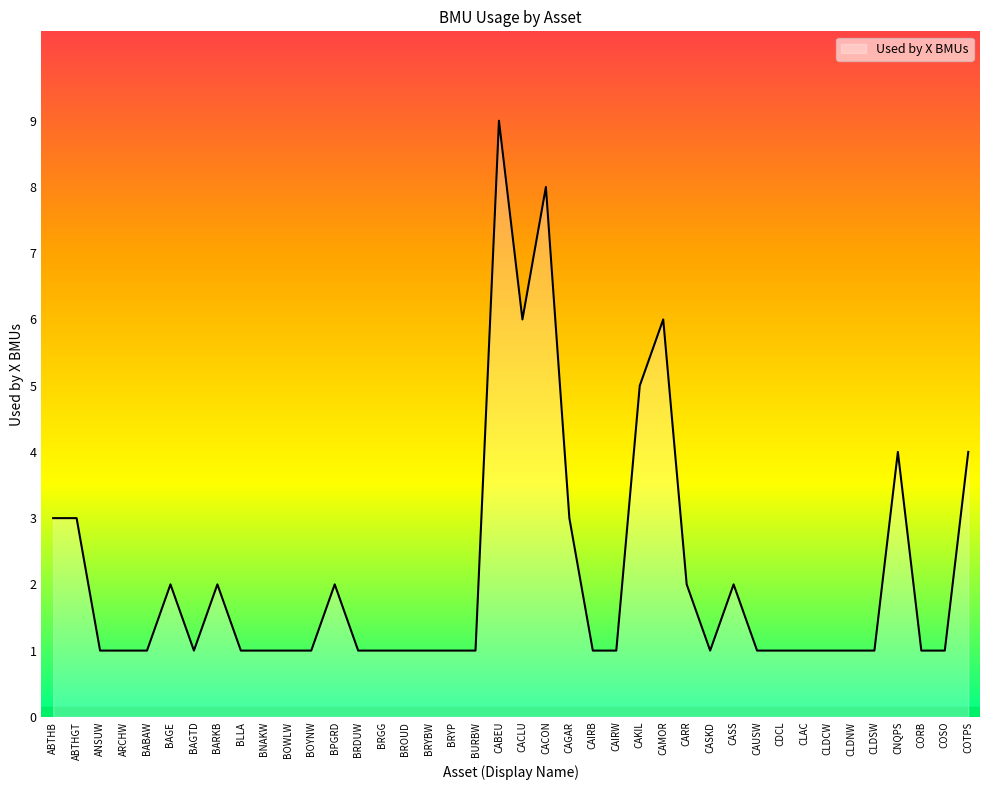

What position from the right is BABAW?

36